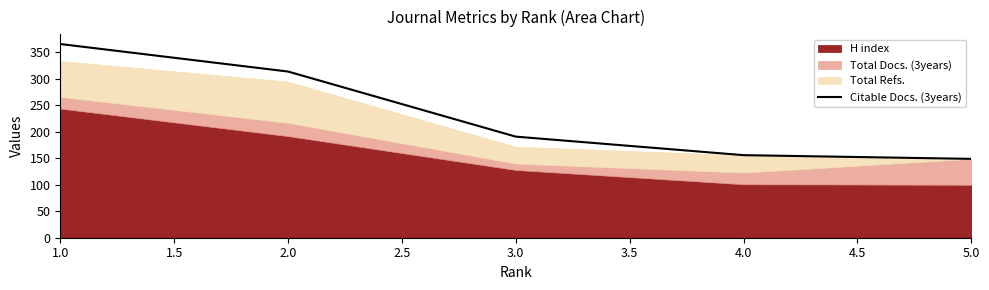

How many values are below 191?

2